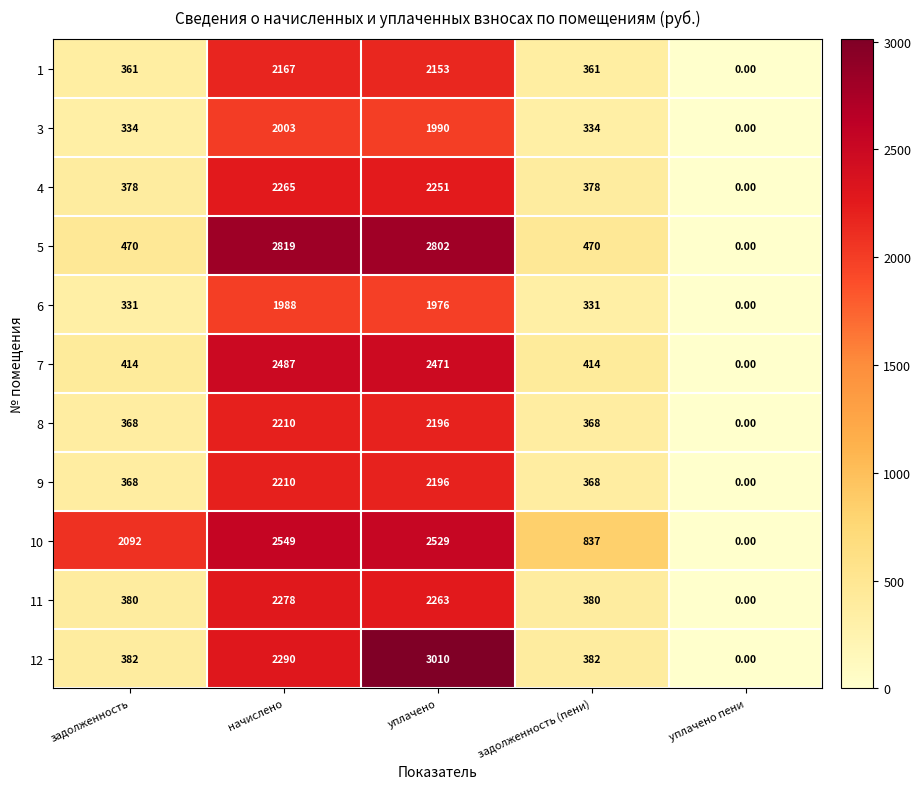

Which label corresponds to the smallest value in the chart?

уплачено пени